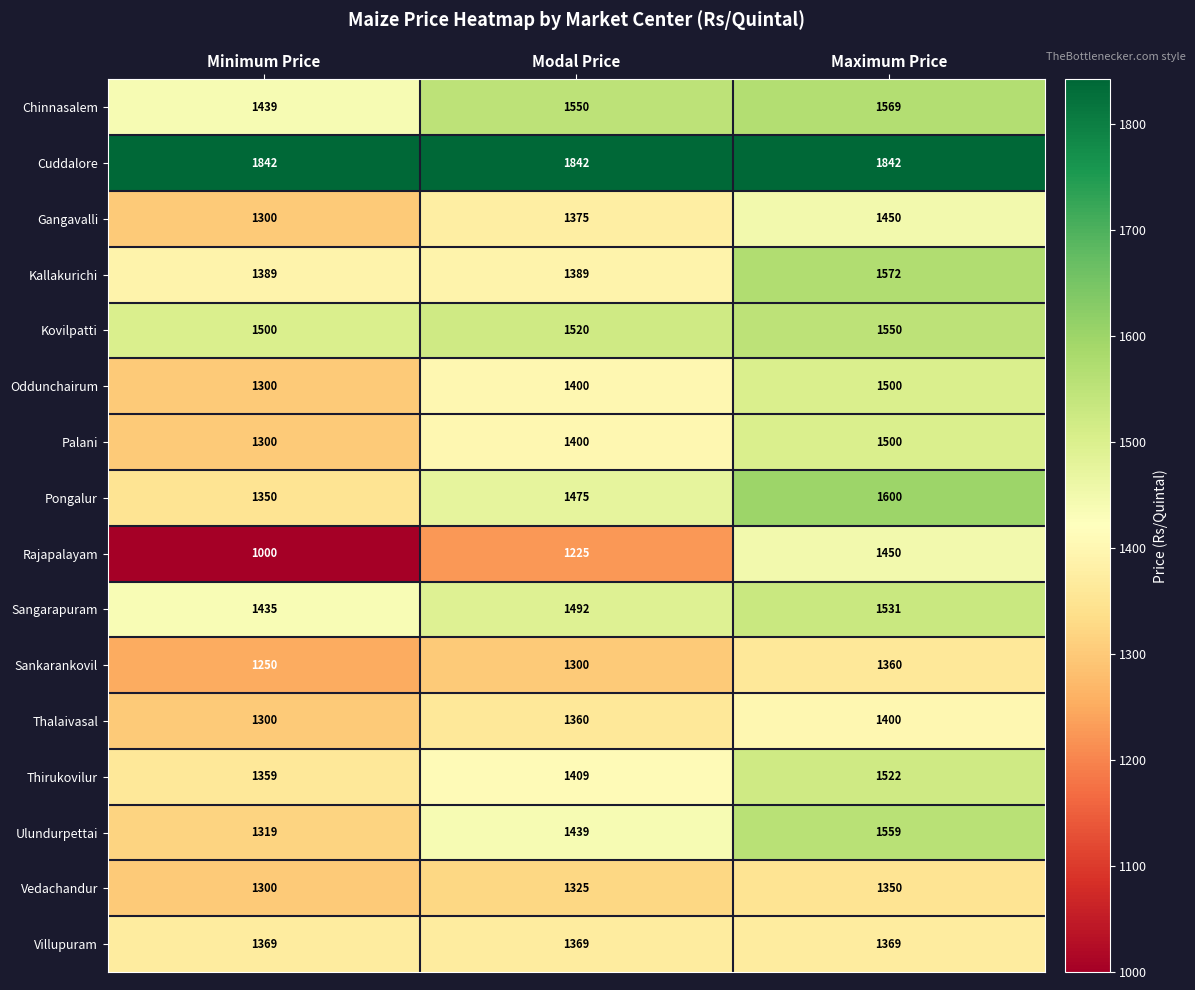

True or false: Cuddalore has a value of 1842 at Maximum Price.

True